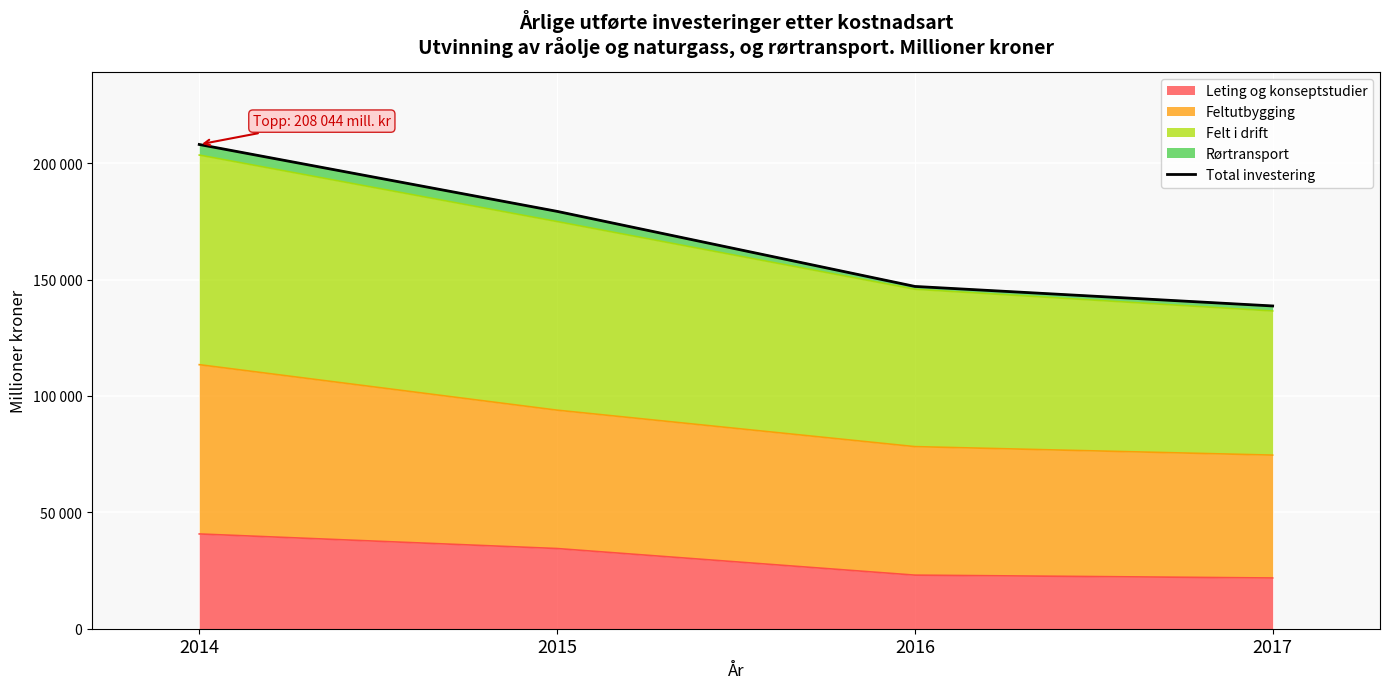

The value at 2015 is 179310. True or false?

True